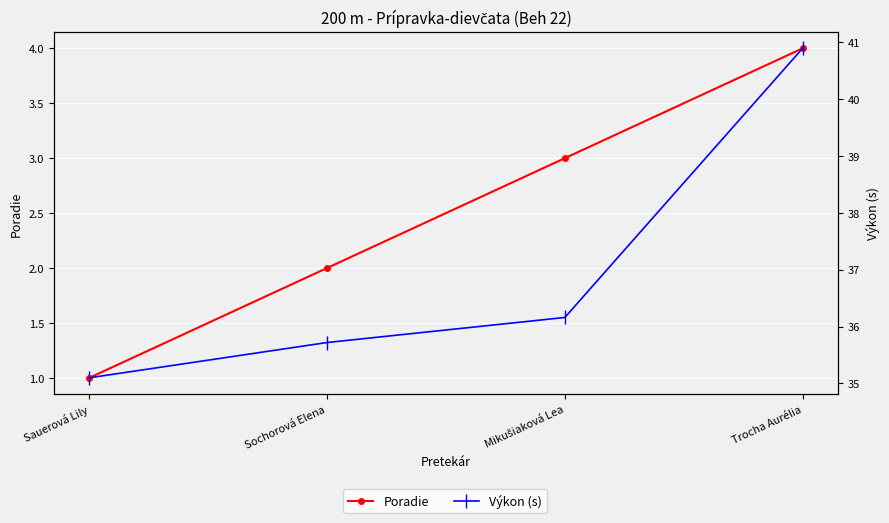

True or false: Poradie and Výkon (s) cross at least once.

False